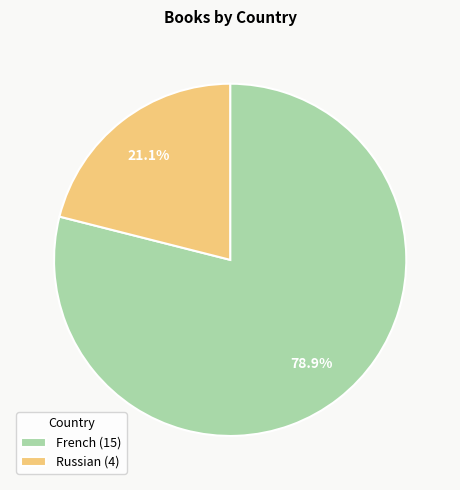

To the nearest percent, what is the combined percentage of French and Russian?

100%